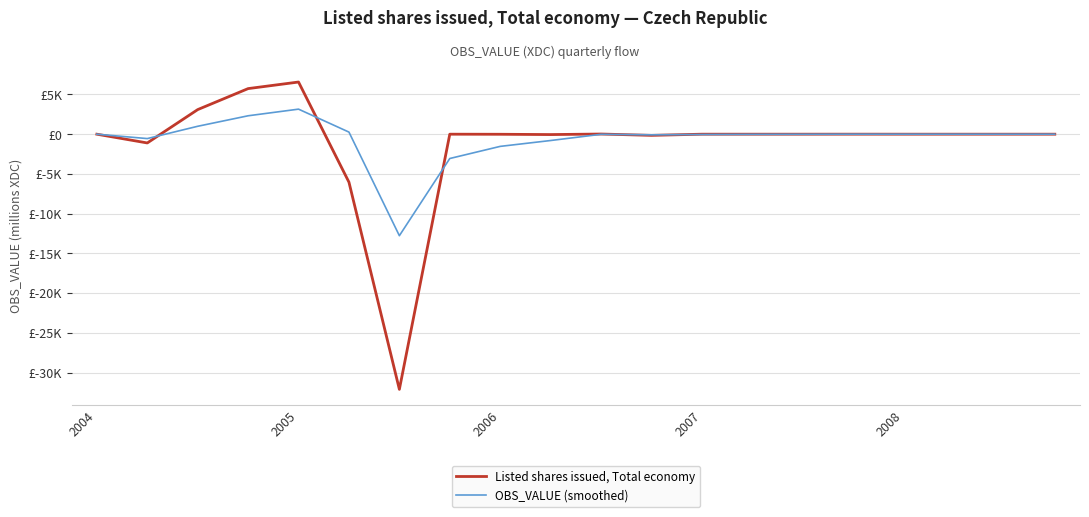

What are all the series names shown in the legend?

Listed shares issued, Total economy, OBS_VALUE (smoothed)